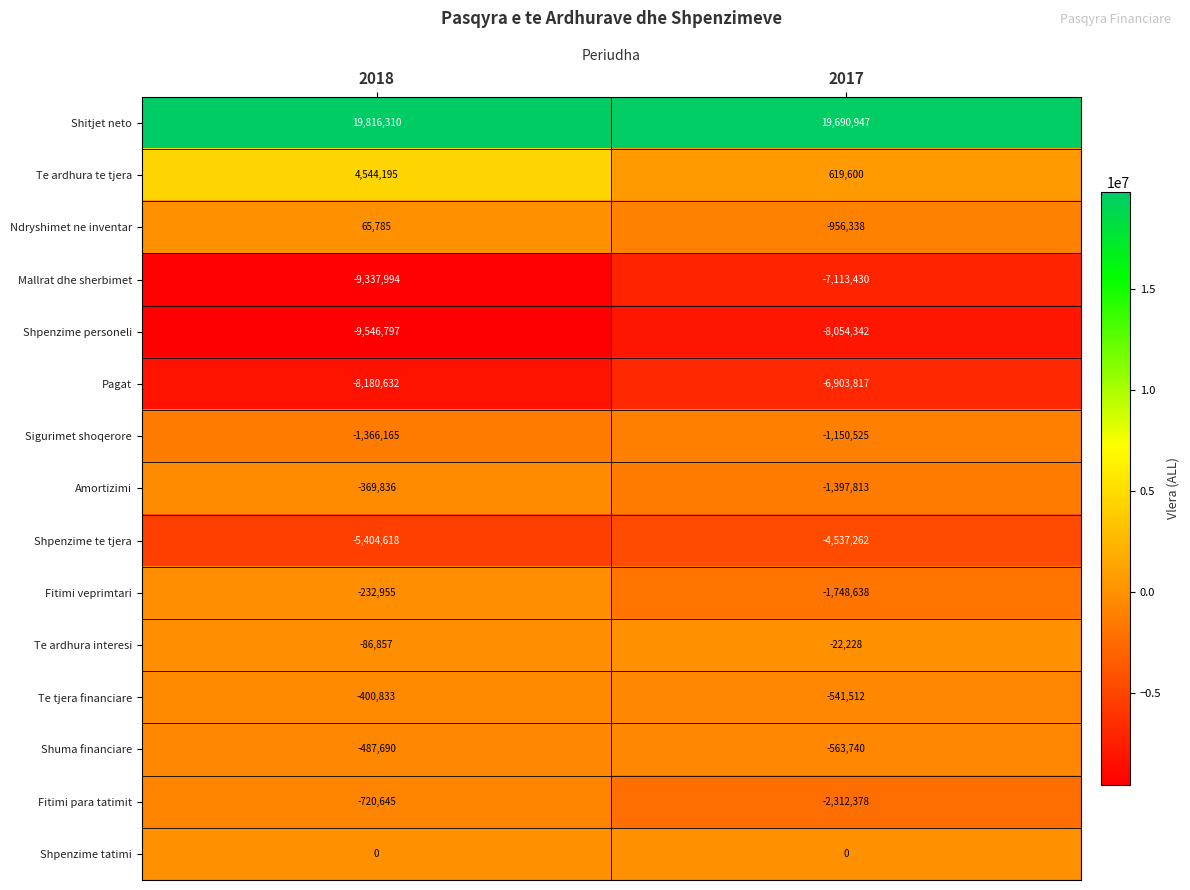

Reading right to left, list all the values displayed in this chart.

Shitjet neto: 19690947	19816310
Te ardhura te tjera: 619600	4544195
Ndryshimet ne inventar: -956338	65785
Mallrat dhe sherbimet: -7113430	-9337994
Shpenzime personeli: -8054342	-9546797
Pagat: -6903817	-8180632
Sigurimet shoqerore: -1150525	-1366165
Amortizimi: -1397813	-369836
Shpenzime te tjera: -4537262	-5404618
Fitimi veprimtari: -1748638	-232955
Te ardhura interesi: -22228	-86857
Te tjera financiare: -541512	-400833
Shuma financiare: -563740	-487690
Fitimi para tatimit: -2312378	-720645
Shpenzime tatimi: 0	0